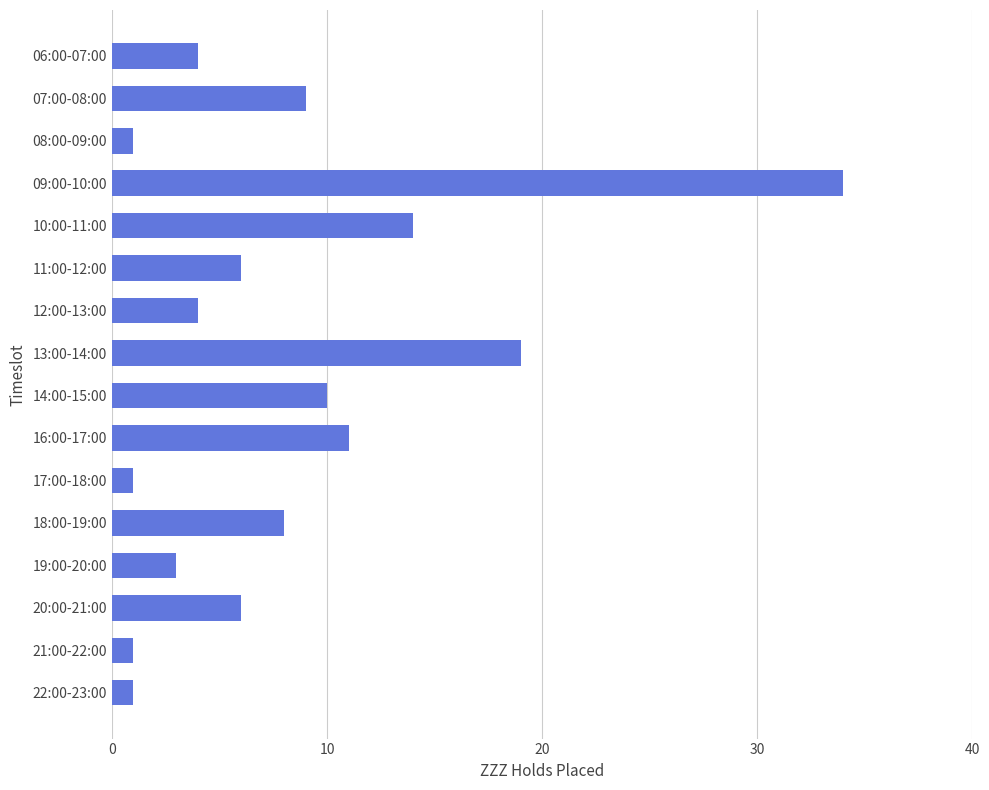

What is the average value?

8